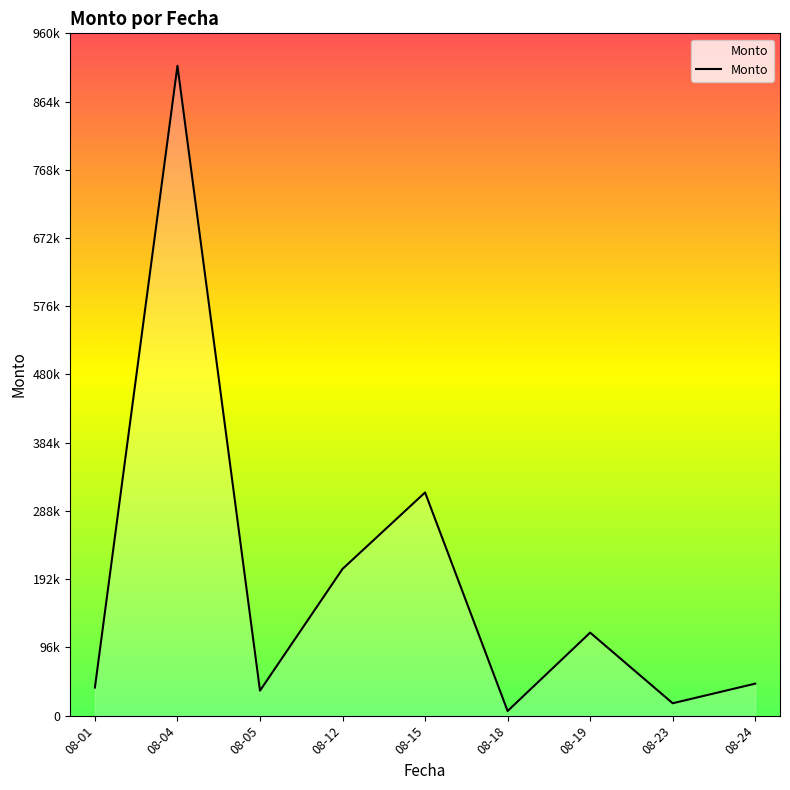

Does the chart have visible grid lines?

No